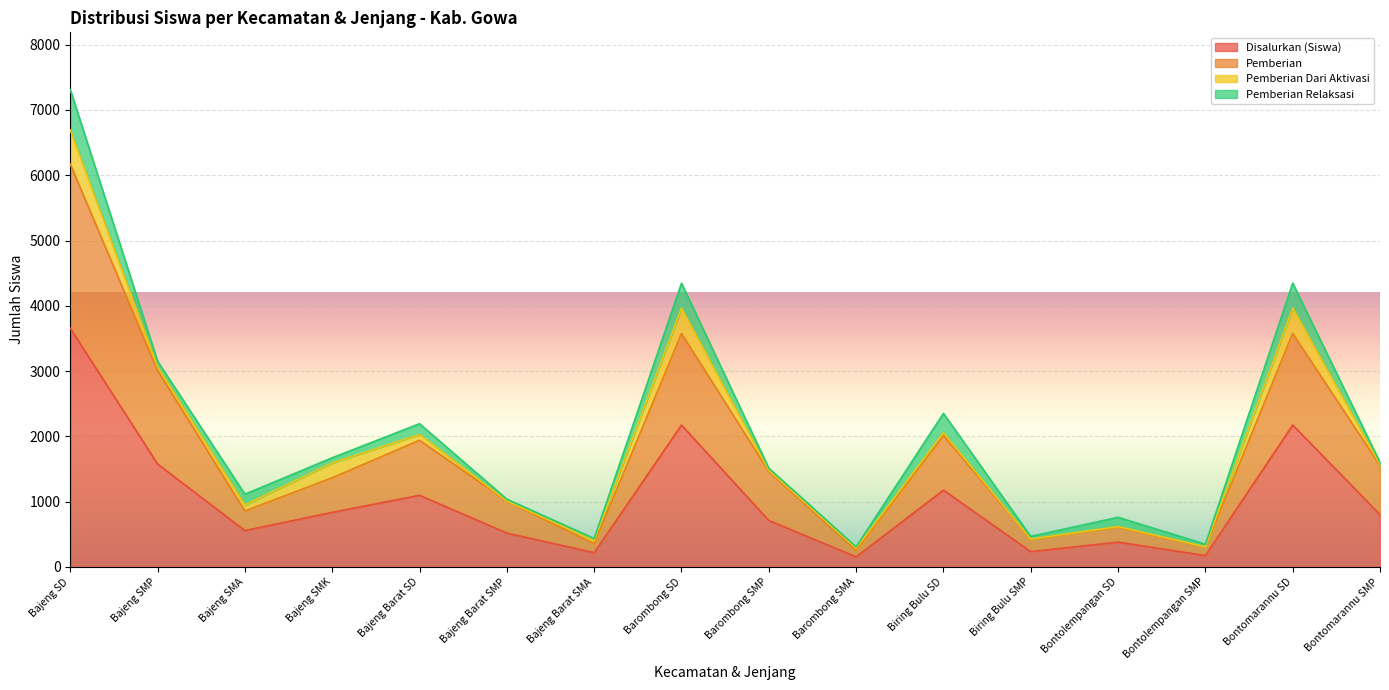

In Pemberian, how many points are higher than both neighbors (excluding endpoints)?

5